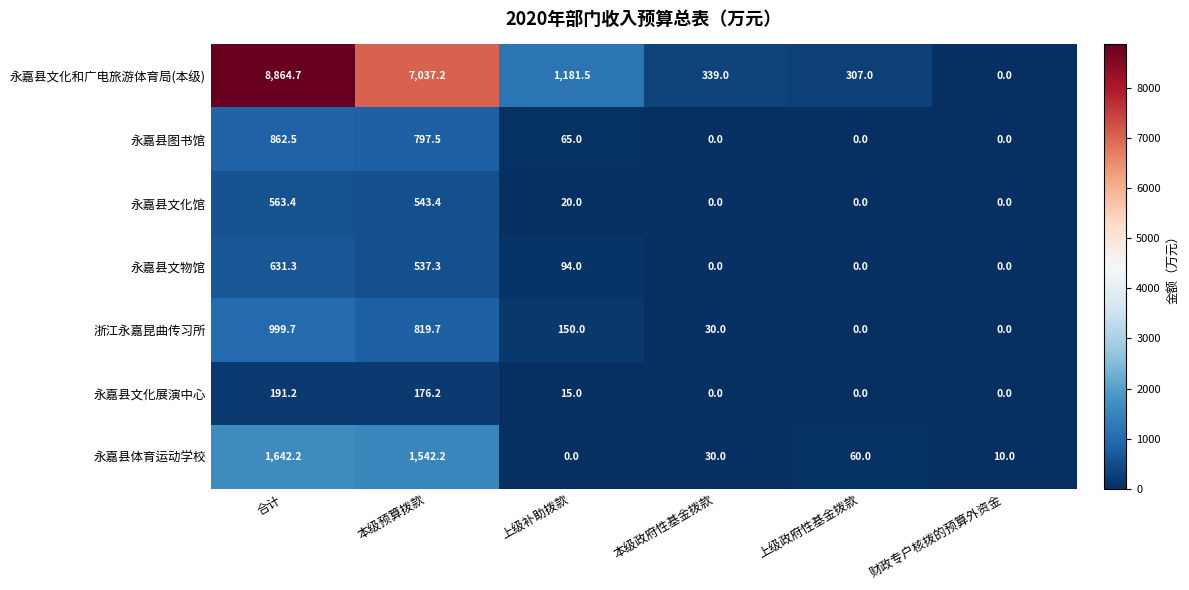

What is the maximum value for 永嘉县体育运动学校?

1642.2